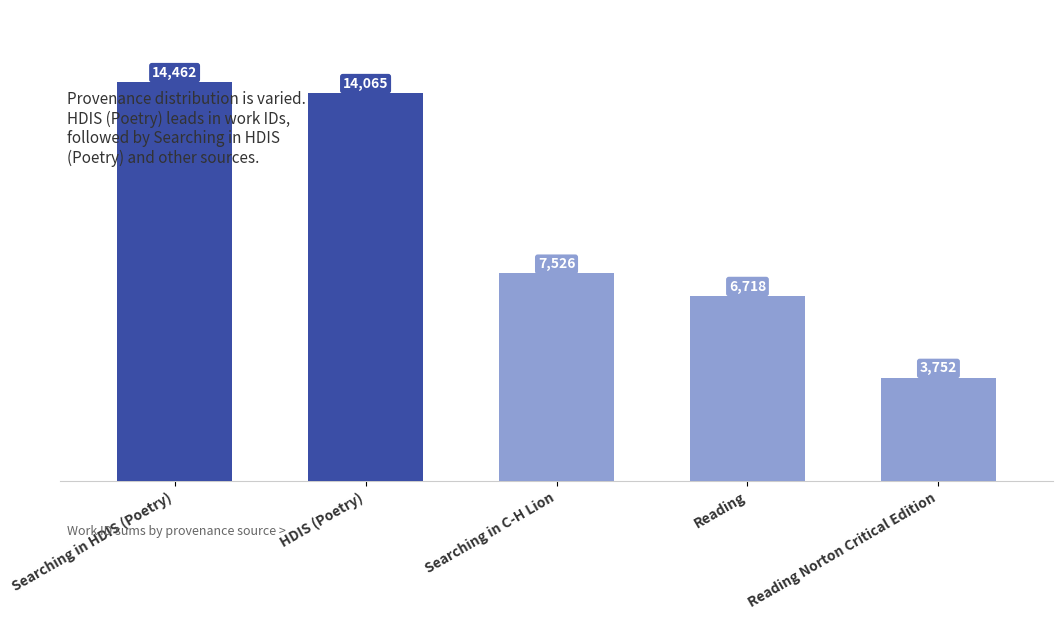

What is the change in value from Searching in HDIS (Poetry) to Searching in C-H Lion?

-6936